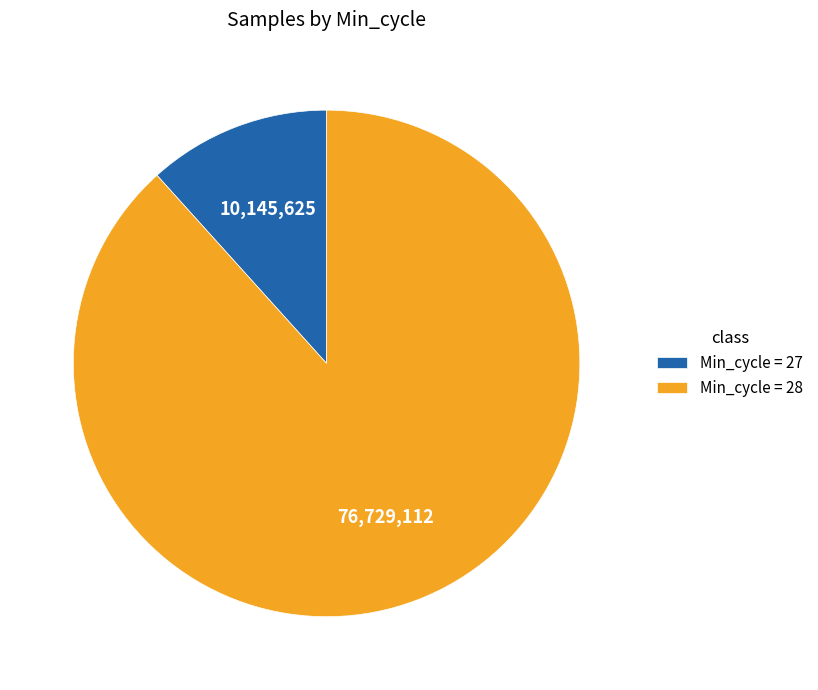

What is the largest slice in the pie chart?

Min_cycle = 28